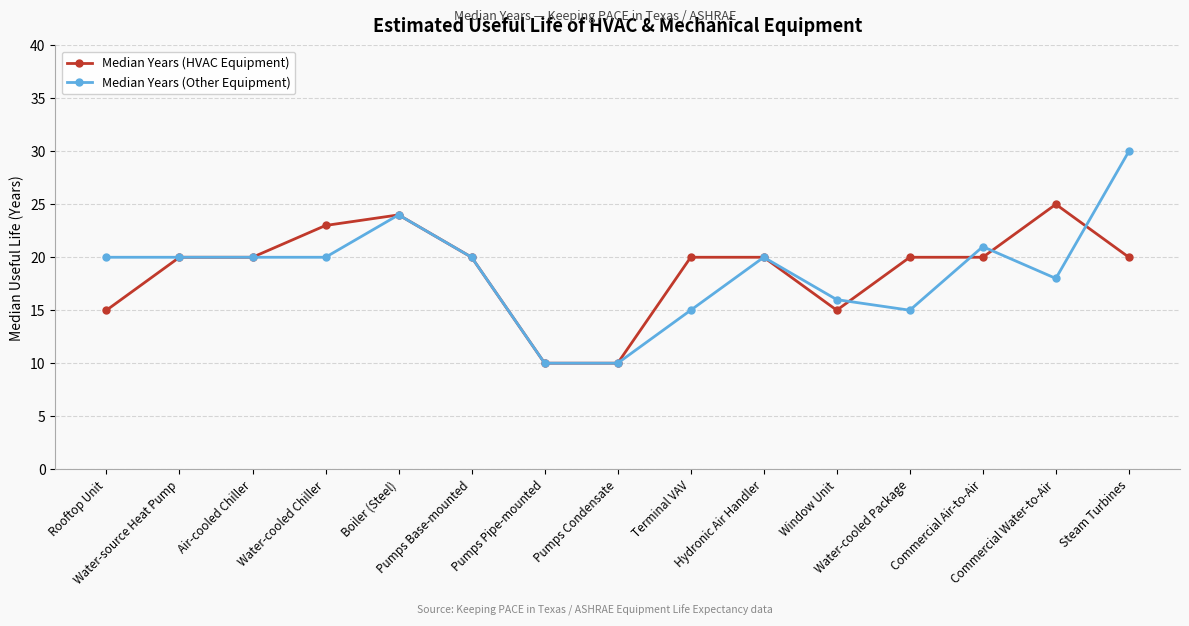

What is the label of the 7th point from the right?

Terminal VAV